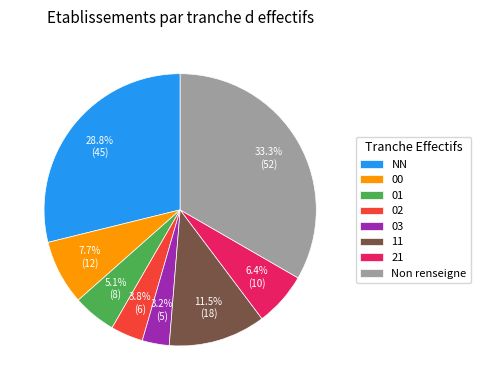

How many slices are in this pie chart?

8